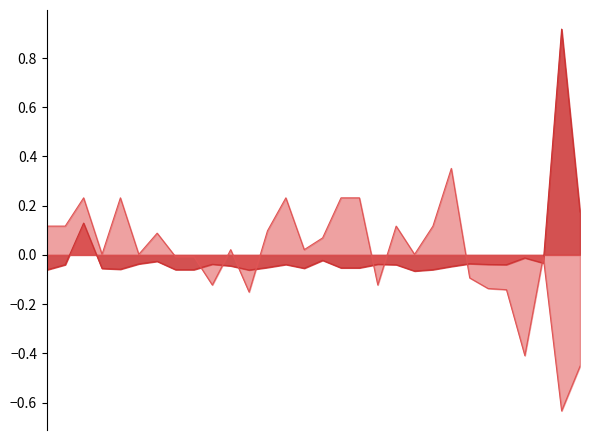

Is the value of Basic Chrg at 2022-07-22 greater than the value of R/Kg at 2022-07-14?

Yes